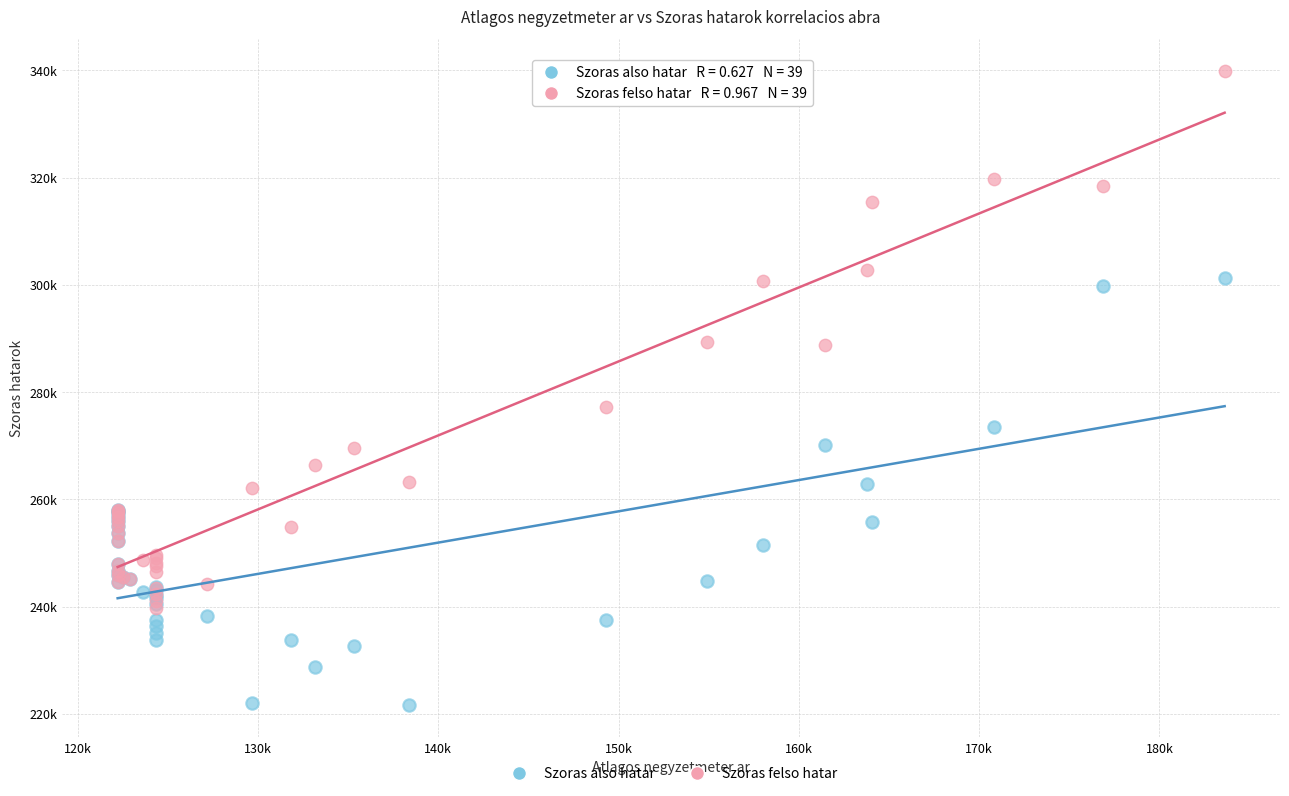

Which series has the widest spread of Y values?

Szoras felso hatar